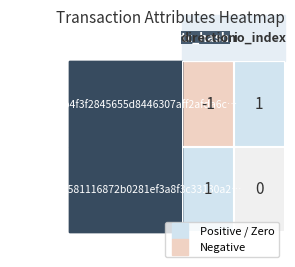

At which category is the sum across all series the highest?

io_index